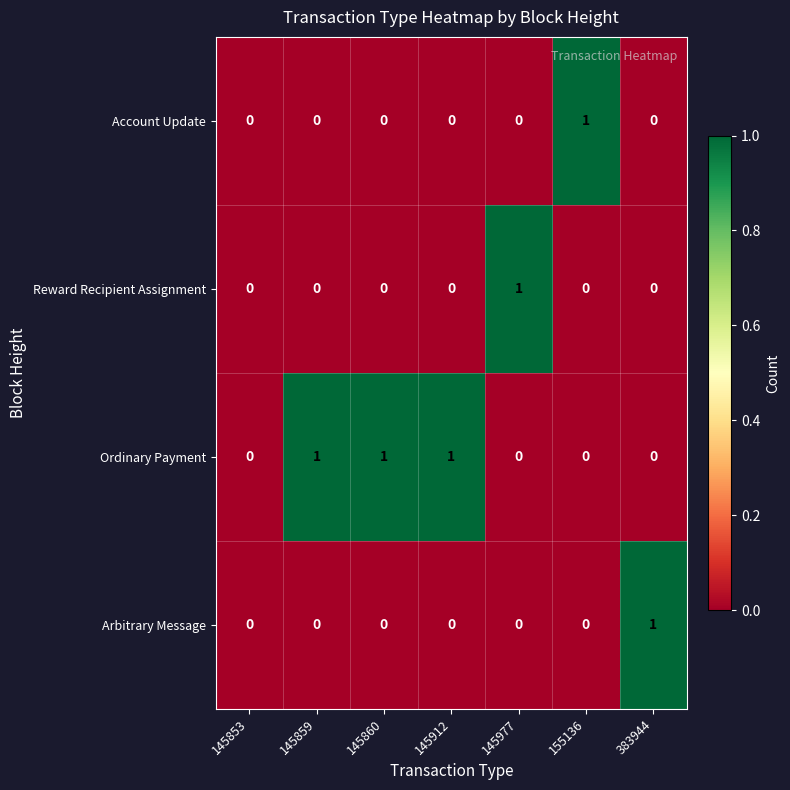

What is the difference between the highest and lowest values at 145860?

1